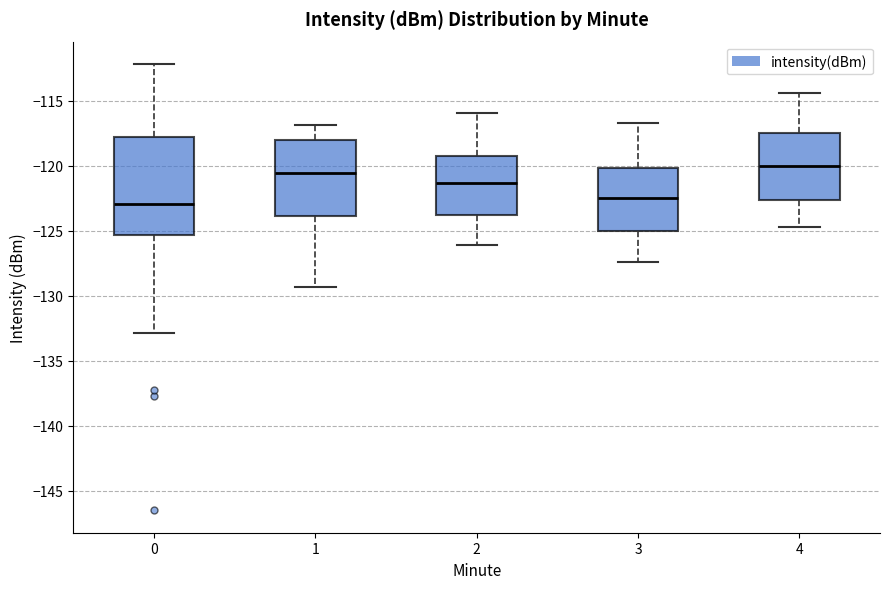

Where does the upper whisker of the box at x = 3 end on the y-axis? The values are not printed on the chart, so give them approximately, as read against the axis.

-116.5